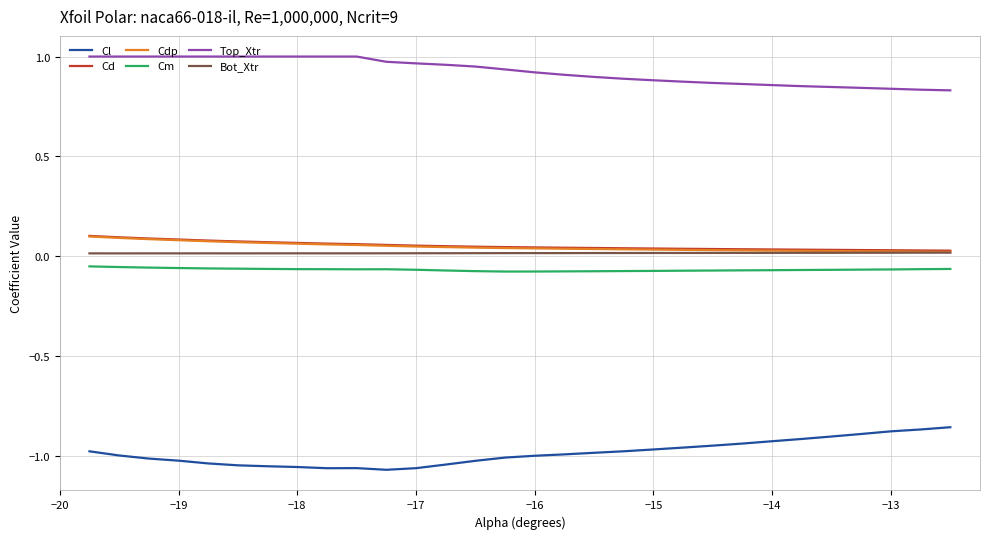

Which series has the largest total across all categories?

Top_Xtr